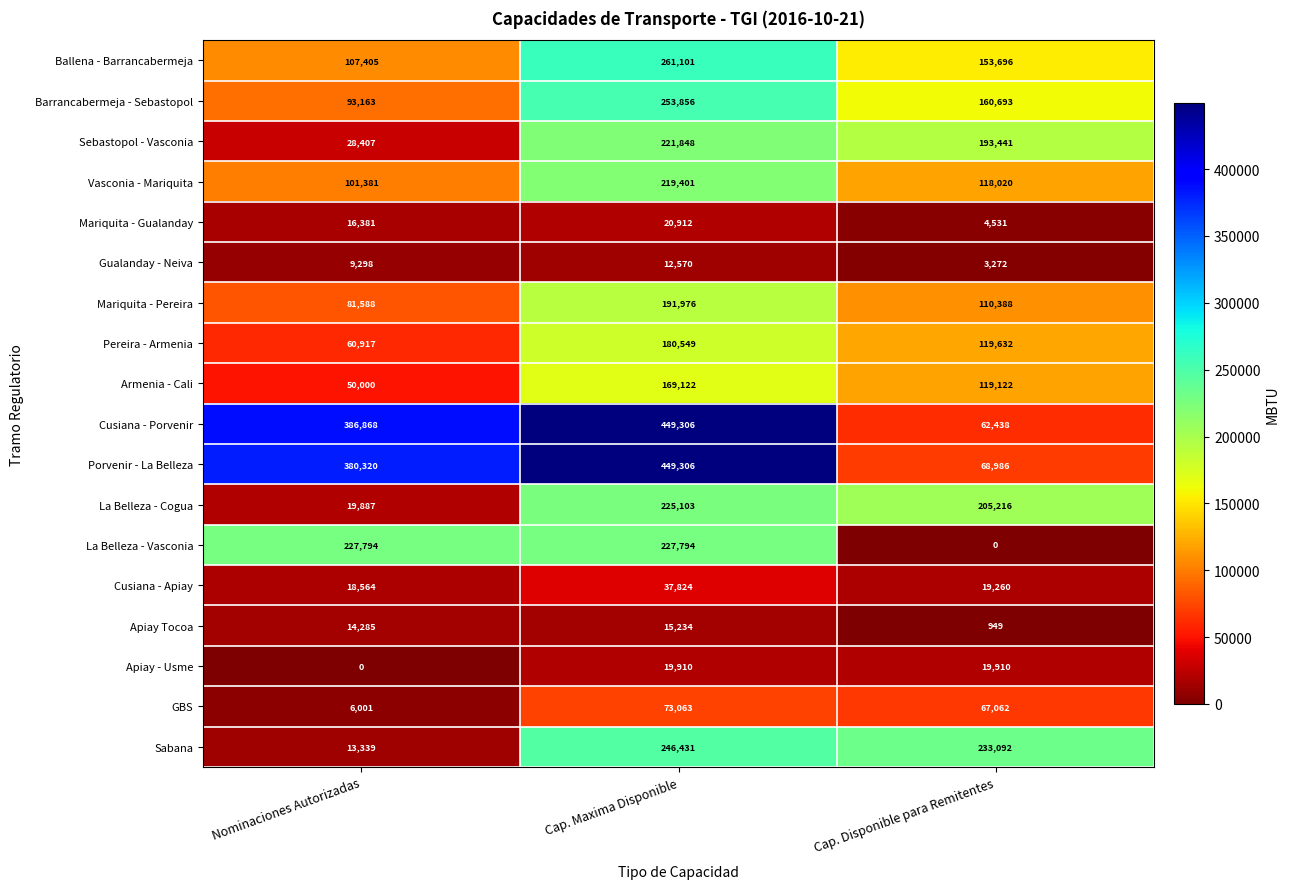

At which category is the sum across all series the highest?

Cap. Maxima Disponible